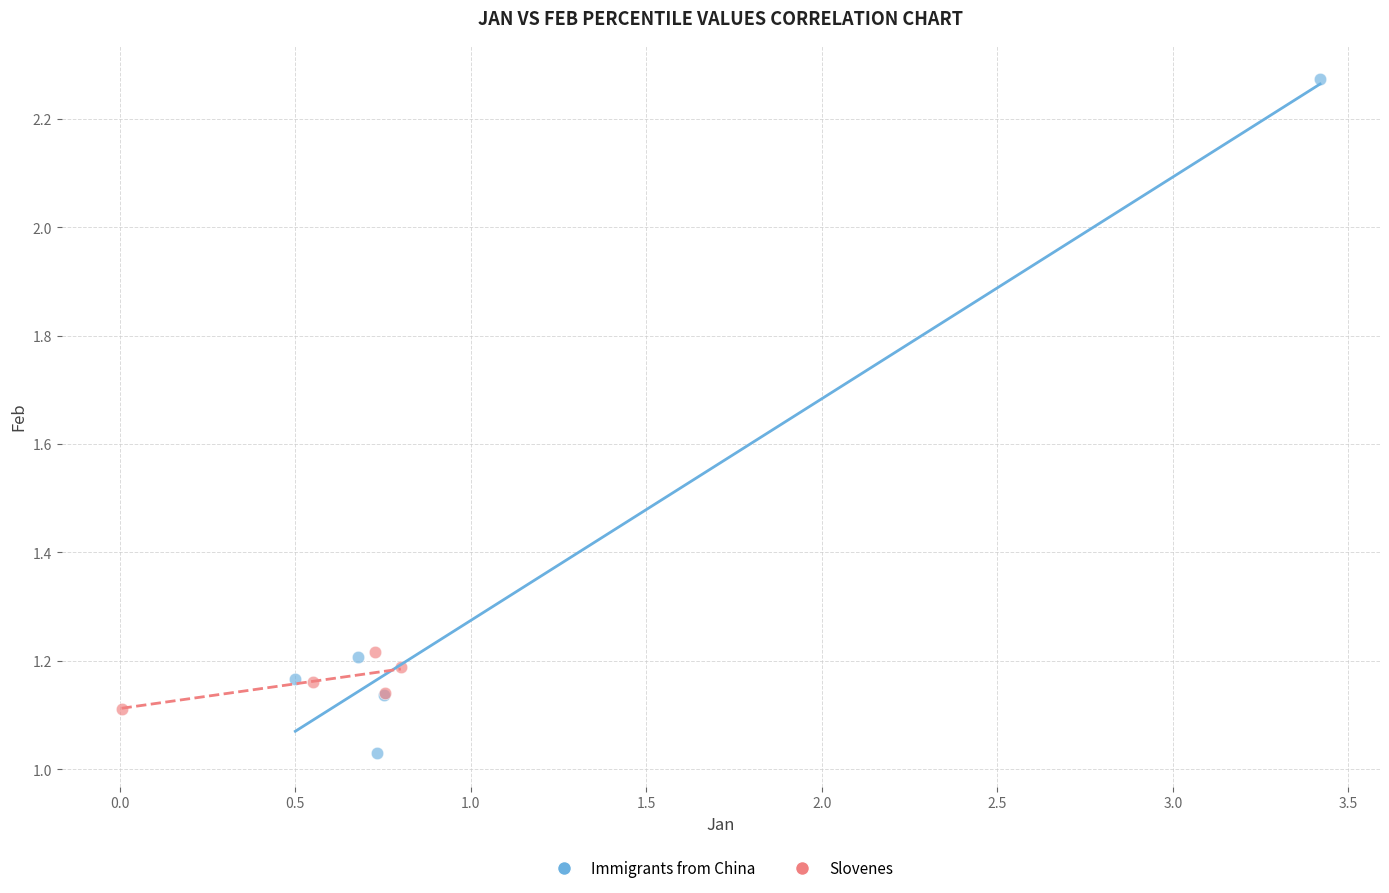

Which series has the largest Y range (max minus min)?

Immigrants from China